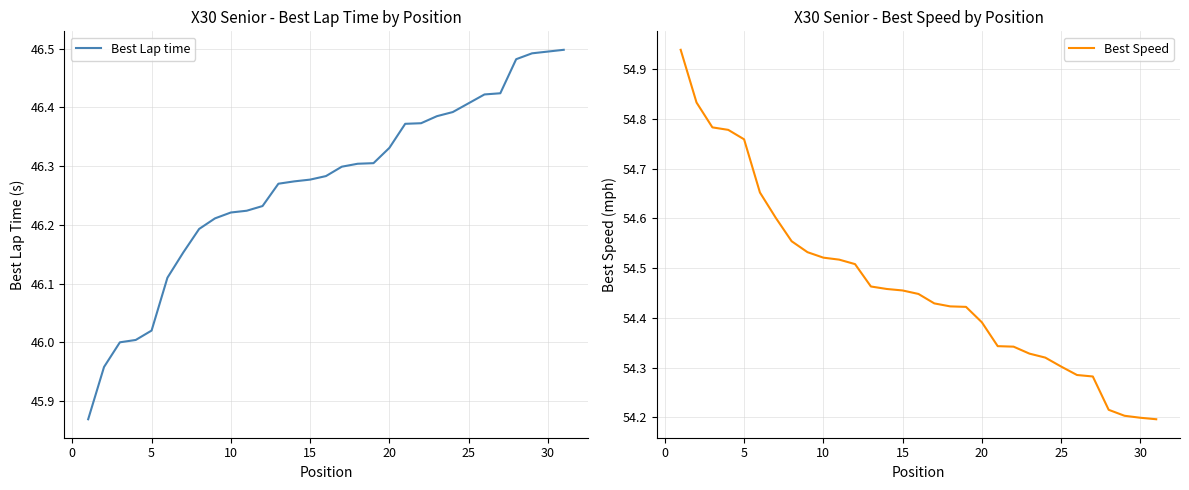

What is the lowest value of the Best Lap time series?

45.9